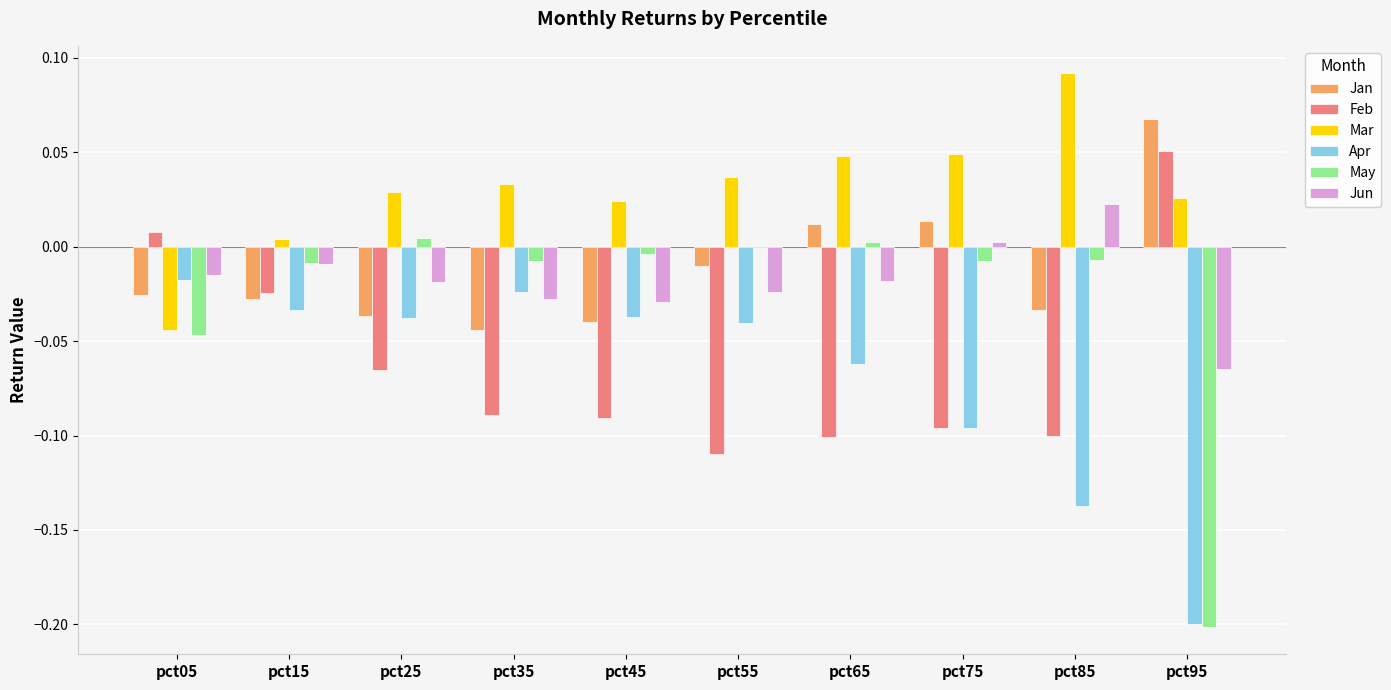

Which category has the highest value in the Mar series?

pct85